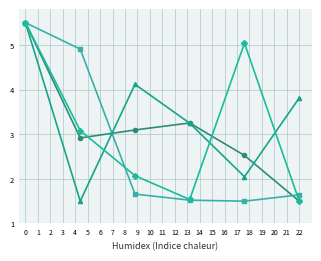

What is the greatest value displayed?

5.5